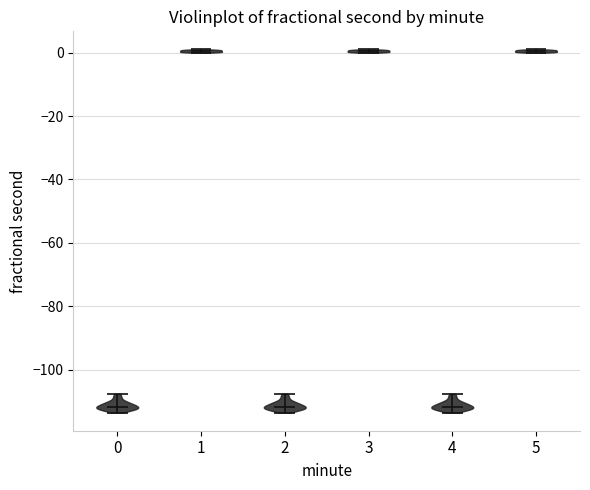

Reading left to right, read every violin against the y-axis: where its median line is, and the lowest and highest points it reaches. The values are not printed on the chart, so give them approximately, as read against the axis.

0: median line -112, lowest point -114, highest point -108
1: median line 0, lowest point 0, highest point 0
2: median line -112, lowest point -114, highest point -108
3: median line 0, lowest point 0, highest point 0
4: median line -112, lowest point -114, highest point -108
5: median line 0, lowest point 0, highest point 0